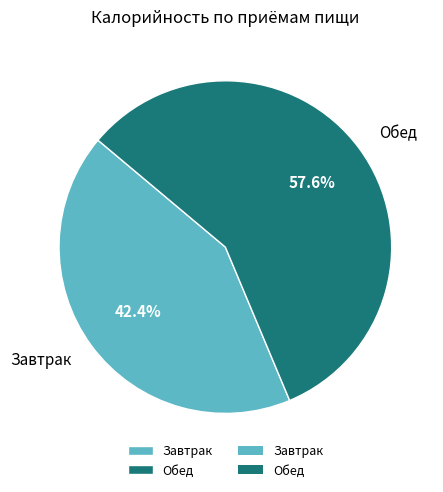

What percentage do Обед and Завтрак together represent?

100.0%